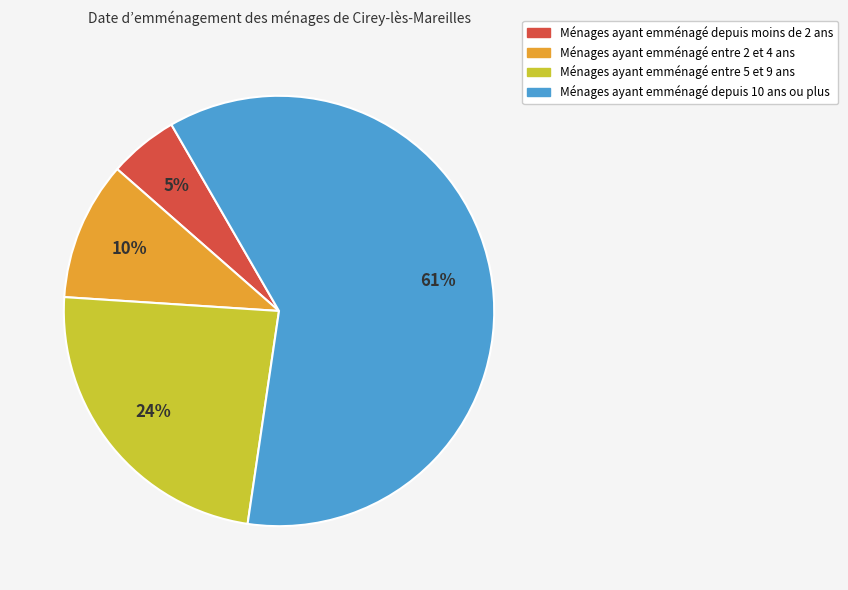

How many segments does this pie chart have?

4